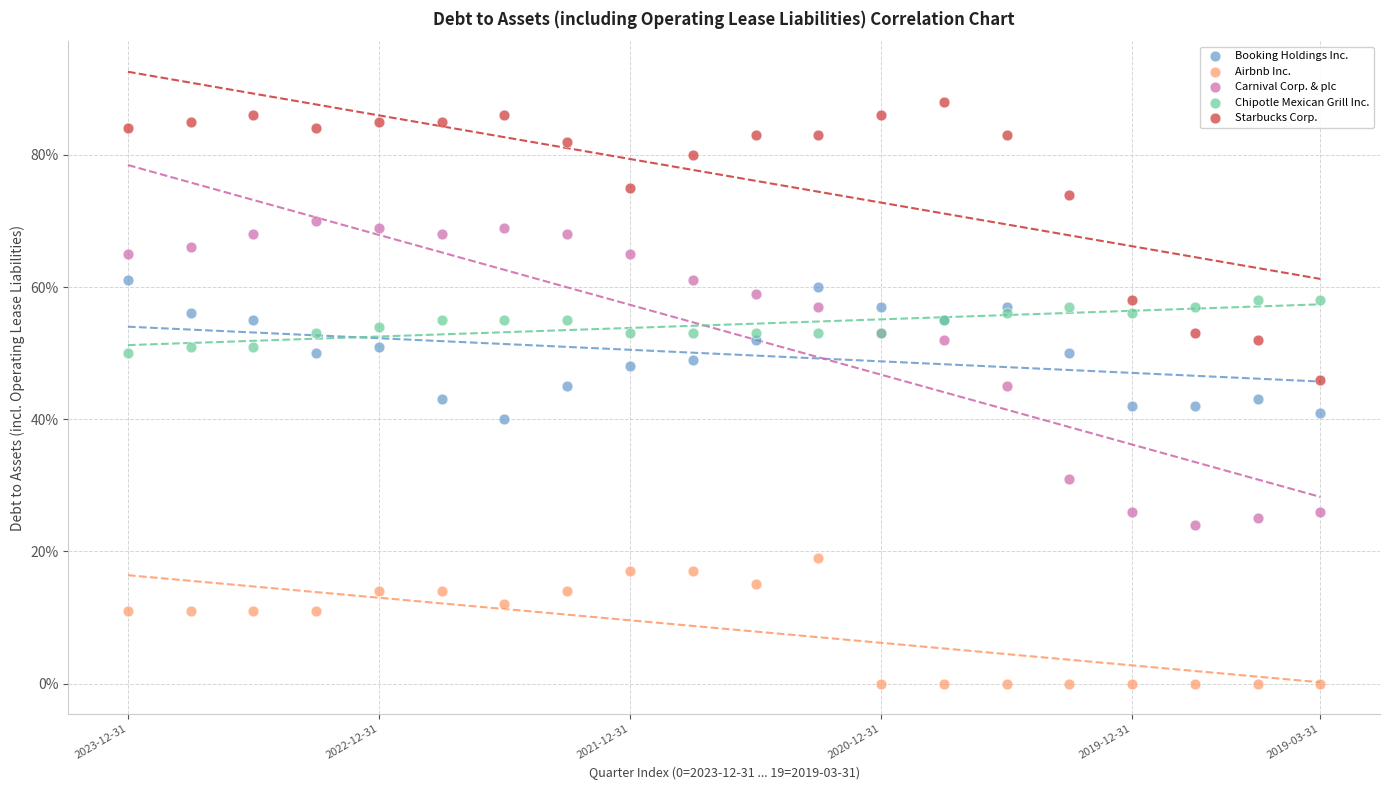

What are all the series names shown in the legend?

Booking Holdings Inc., Airbnb Inc., Carnival Corp. & plc, Chipotle Mexican Grill Inc., Starbucks Corp.